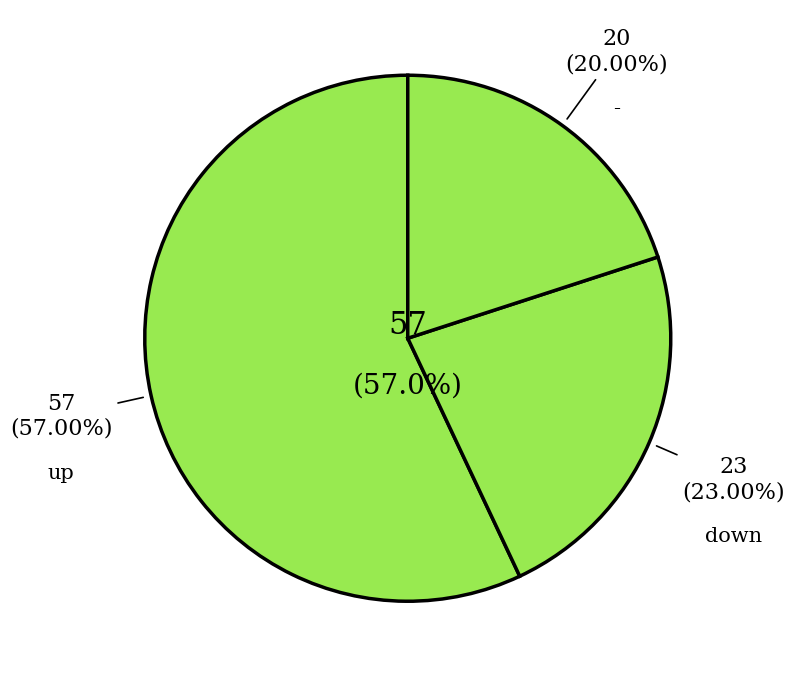

True or false: - accounts for 20% of the total.

True